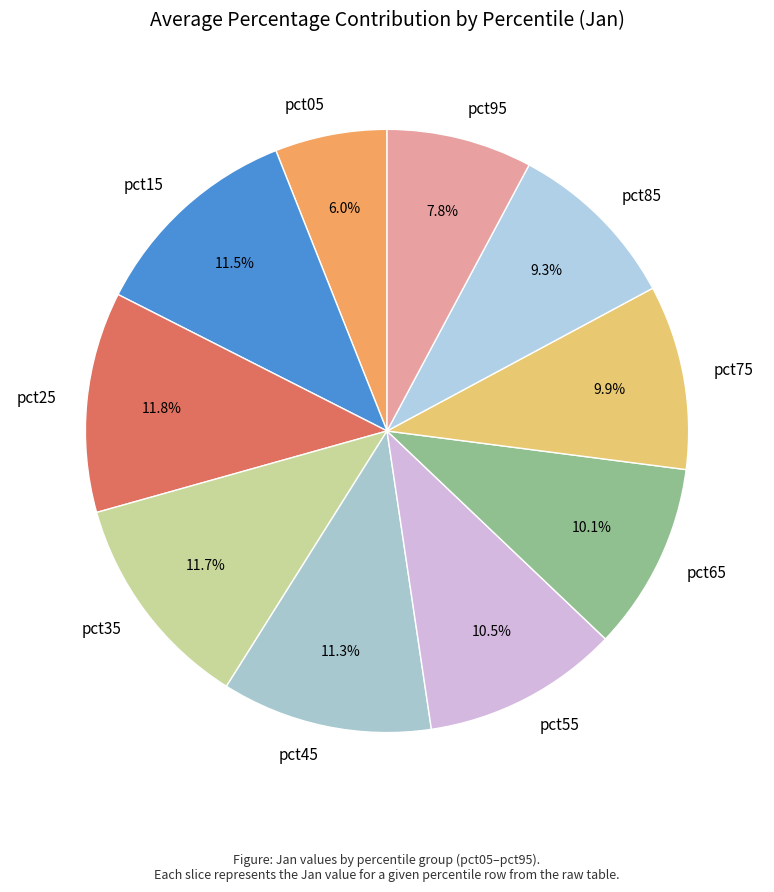

How many segments does this pie chart have?

10